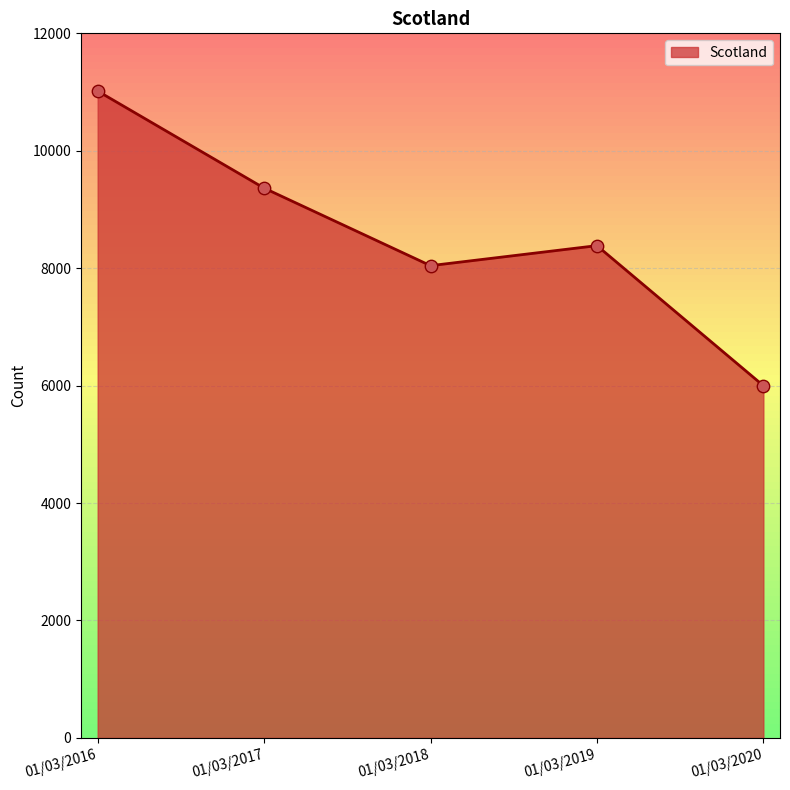

Approximately how many times larger is the value at 01/03/2018 compared to 01/03/2016?

0.7